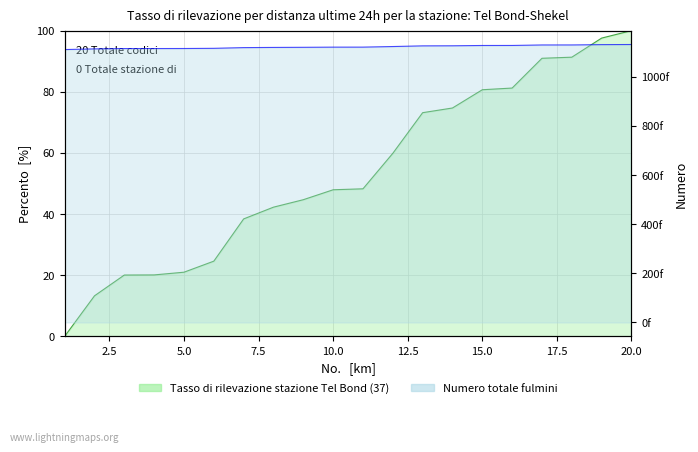

What is the sum of the values at 7 and 10?

86.3